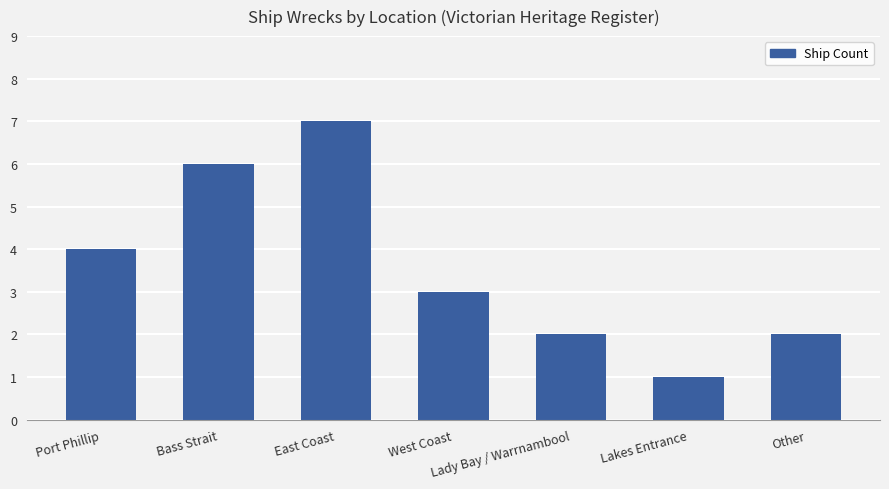

Reading right to left, transcribe all the data shown in this chart.

Other=2	Lakes Entrance=1	Lady Bay / Warrnambool=2	West Coast=3	East Coast=7	Bass Strait=6	Port Phillip=4